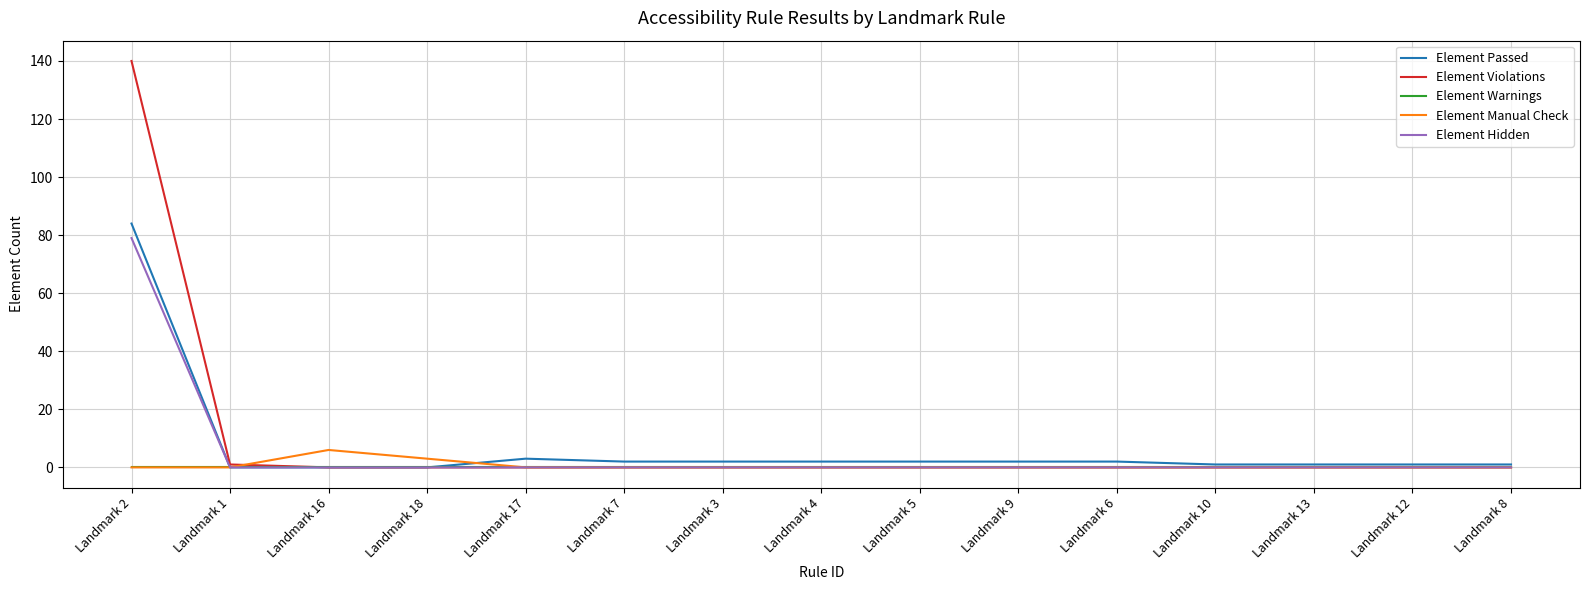

Reading right to left, list all the values displayed in this chart.

Element Passed: 1	1	1	1	2	2	2	2	2	2	3	0	0	0	84
Element Violations: 0	0	0	0	0	0	0	0	0	0	0	0	0	1	140
Element Warnings: 0	0	0	0	0	0	0	0	0	0	0	0	0	0	0
Element Manual Check: 0	0	0	0	0	0	0	0	0	0	0	3	6	0	0
Element Hidden: 0	0	0	0	0	0	0	0	0	0	0	0	0	0	79